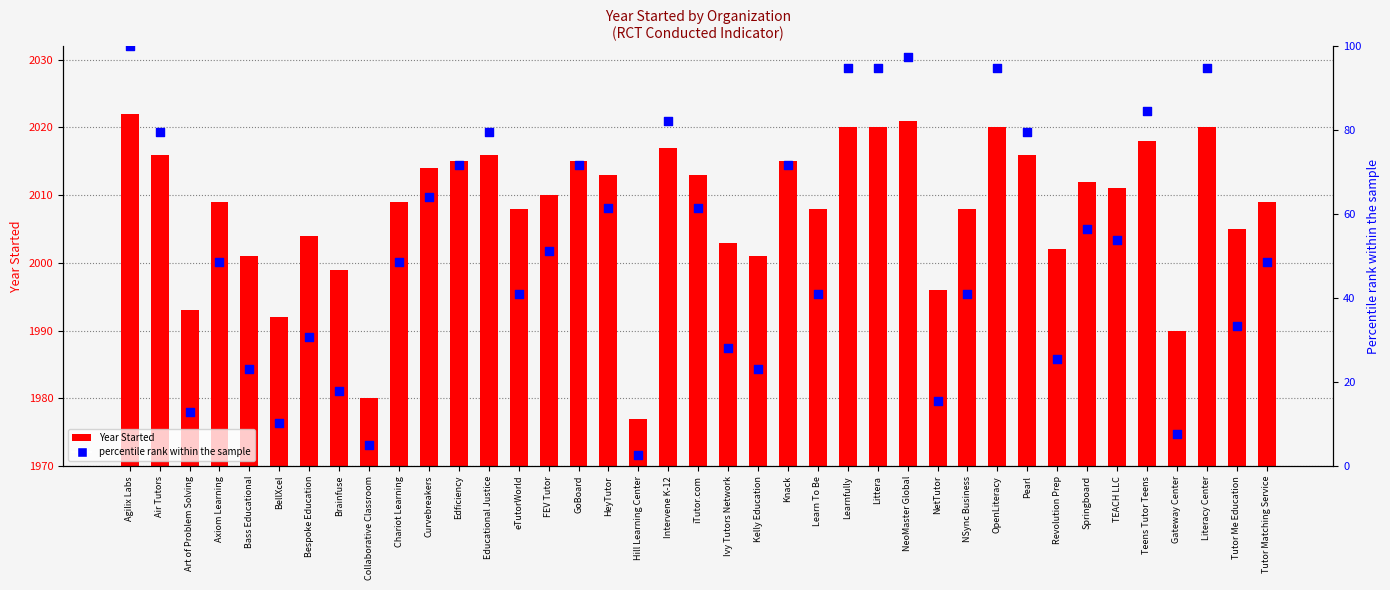

Which series has the largest Y range (max minus min)?

percentile rank within the sample